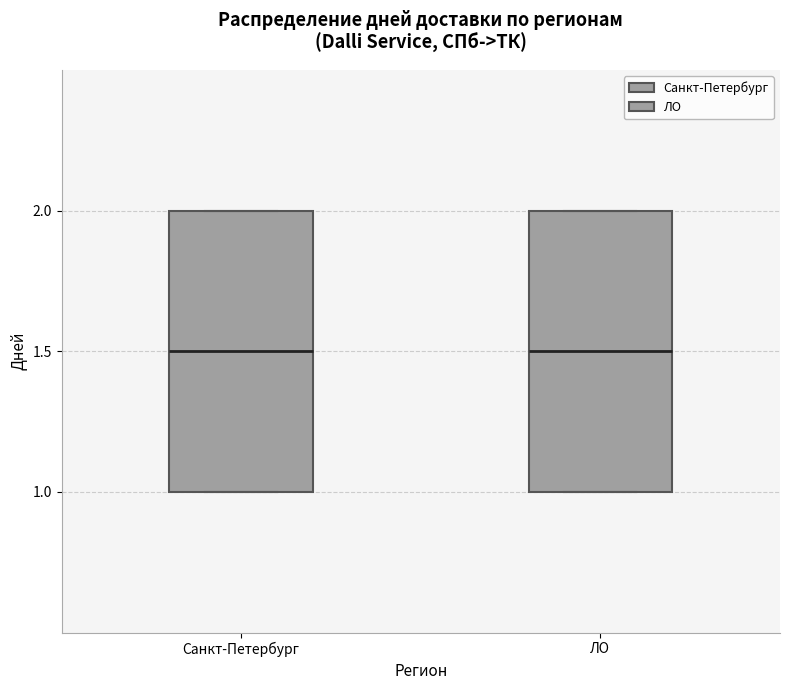

Reading left to right, transcribe this box plot: for each box, give where its median line is, the range the box spans, and where its two whiskers end, as read against the y-axis. The values are not printed on the chart, so give them approximately, as read against the axis.

Санкт-Петербург: median 1.5, box 1.0 to 2.0, whiskers 1.0 to 2.0
ЛО: median 1.5, box 1.0 to 2.0, whiskers 1.0 to 2.0